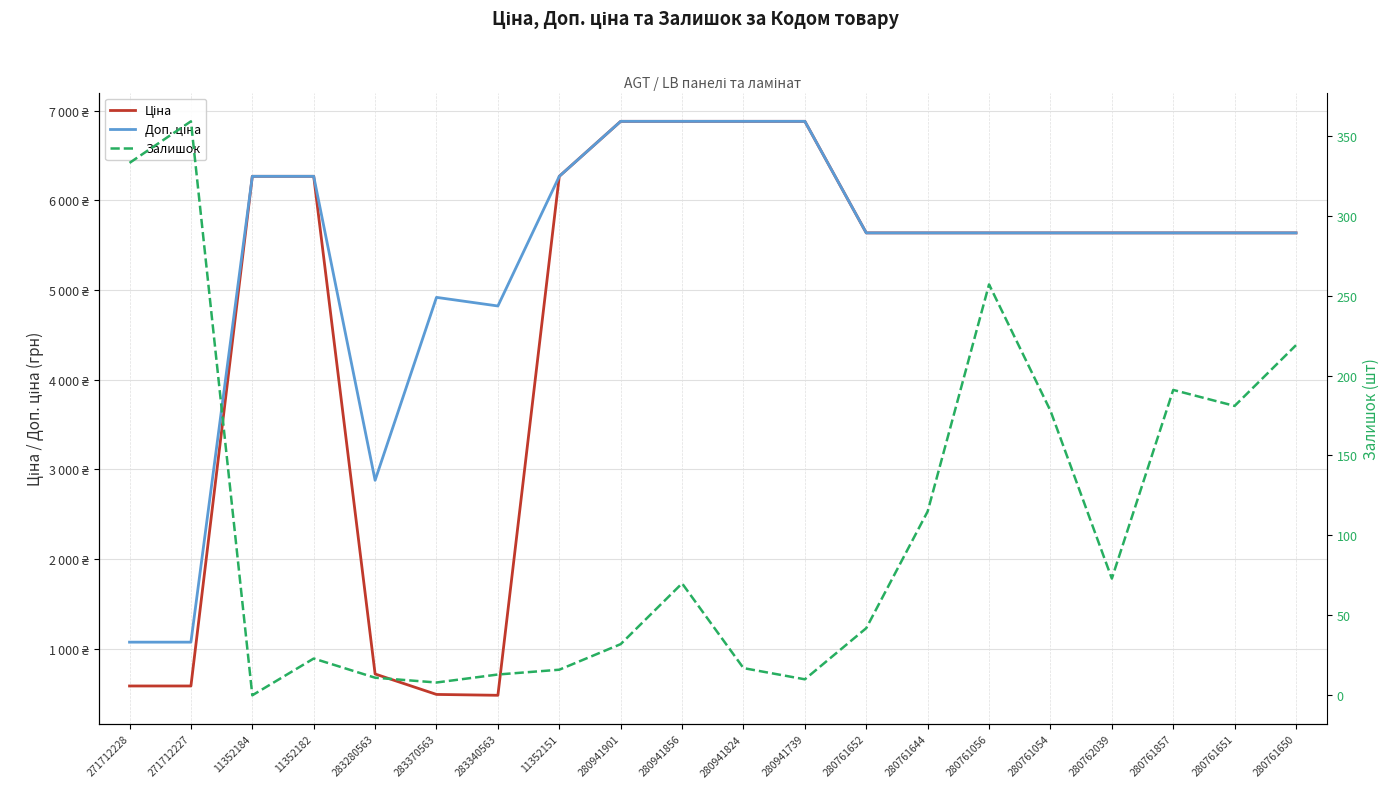

Reading left to right, transcribe all the data shown in this chart.

Ціна: 271712228=586.0	271712227=586.0	11352184=6266.7	11352182=6266.7	283280563=719.6	283370563=491.7	283340563=482.1	11352151=6266.7	280941901=6879.5	280941856=6879.5	280941824=6879.5	280941739=6879.5	280761652=5636.0	280761644=5636.0	280761056=5636.0	280761054=5636.0	280762039=5636.0	280761857=5636.0	280761651=5636.0	280761650=5636.0
Доп. ціна: 271712228=1074.5	271712227=1074.5	11352184=6266.7	11352182=6266.7	283280563=2878.5	283370563=4917.4	283340563=4821.4	11352151=6266.7	280941901=6879.5	280941856=6879.5	280941824=6879.5	280941739=6879.5	280761652=5636.0	280761644=5636.0	280761056=5636.0	280761054=5636.0	280762039=5636.0	280761857=5636.0	280761651=5636.0	280761650=5636.0
Залишок: 271712228=333.0	271712227=359.0	11352184=0.0	11352182=23.0	283280563=11.0	283370563=8.0	283340563=13.0	11352151=16.0	280941901=32.0	280941856=70.0	280941824=17.0	280941739=10.0	280761652=42.0	280761644=115.0	280761056=257.0	280761054=178.0	280762039=73.0	280761857=191.0	280761651=181.0	280761650=219.0